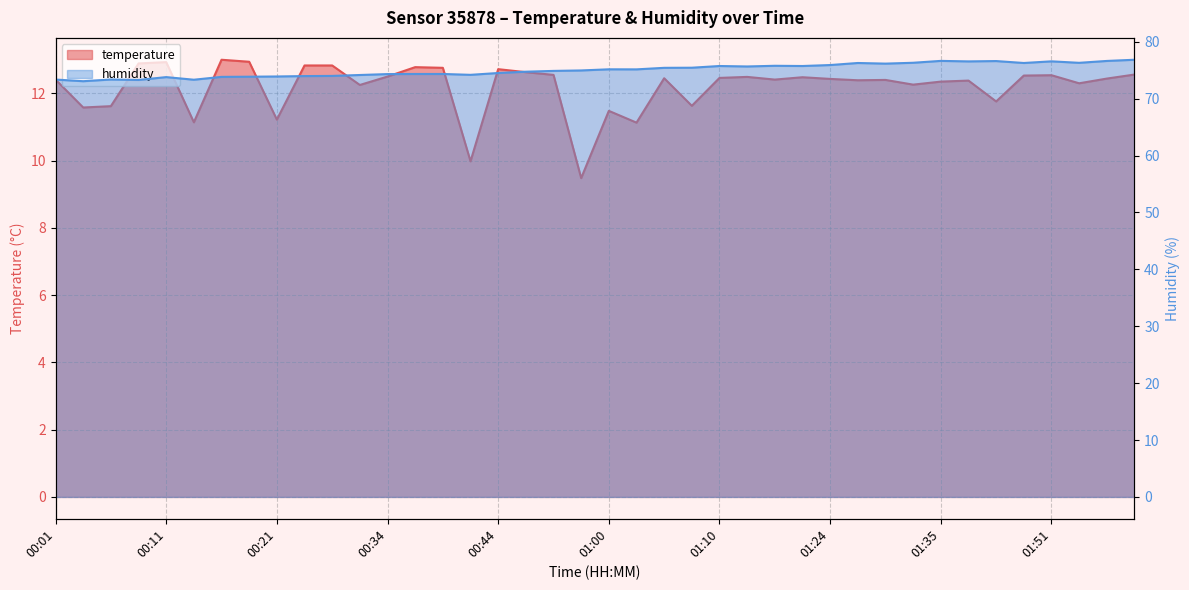

What are all the series names shown in the legend?

temperature, humidity